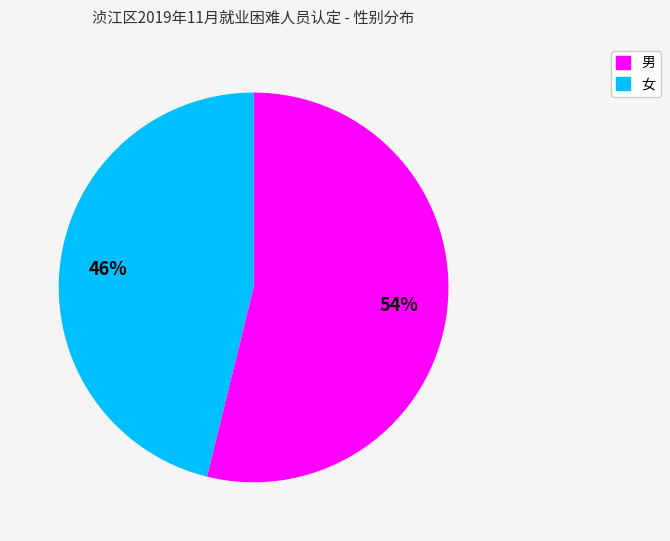

The 女 slice represents 34% of the pie. True or false?

False